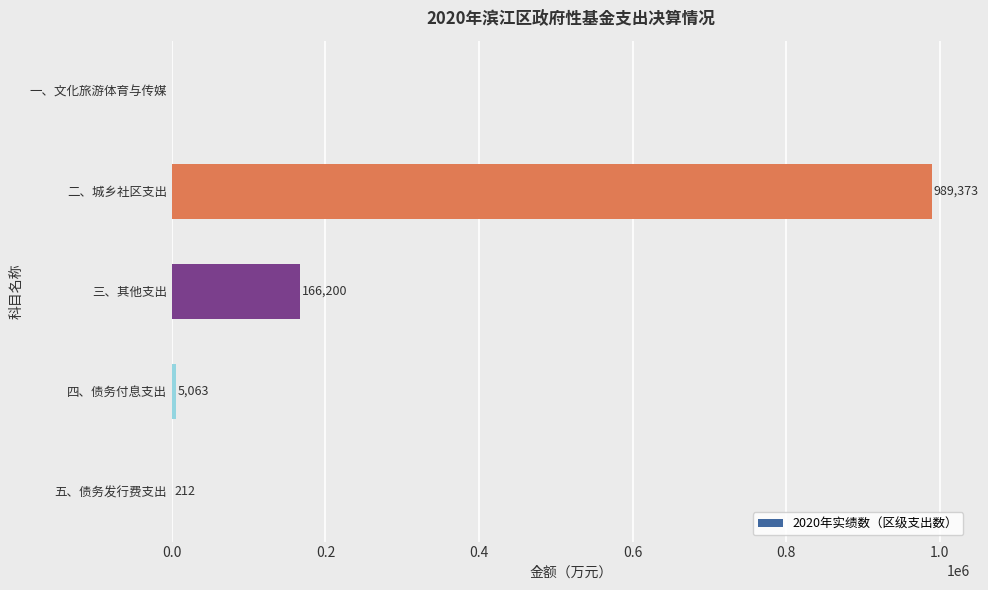

Read the value at 二、城乡社区支出, to the nearest 10.

989370